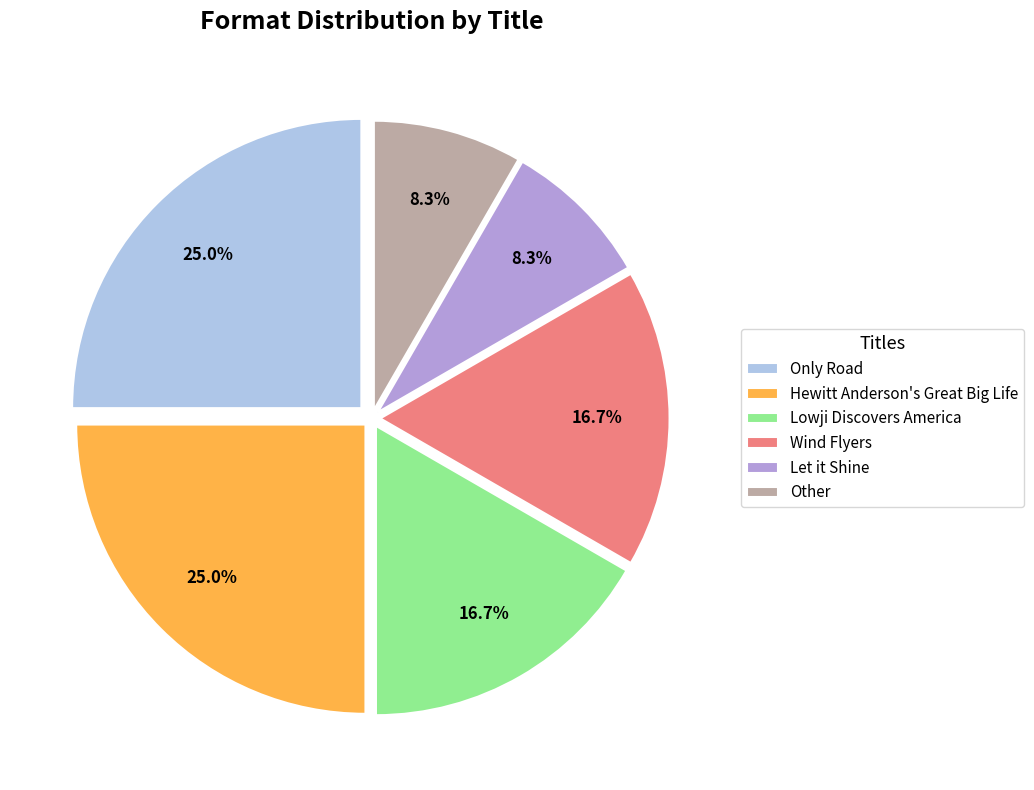

The Let it Shine slice represents 1% of the pie. True or false?

False